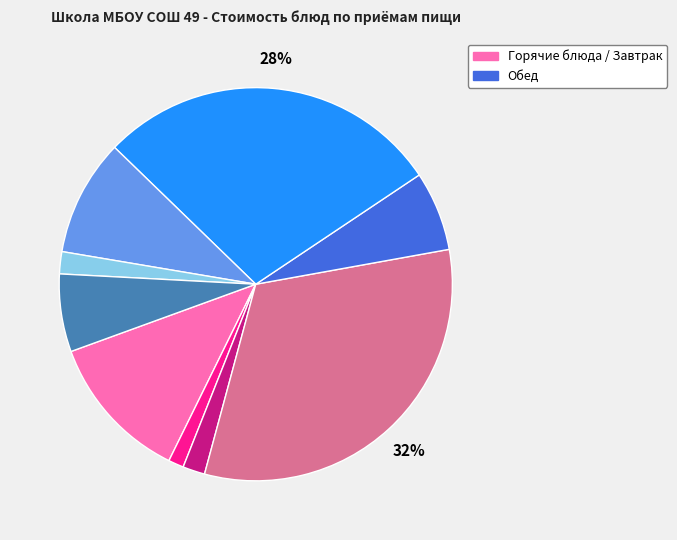

To the nearest percent, what is the difference between the largest and smallest slice percentages?

31%